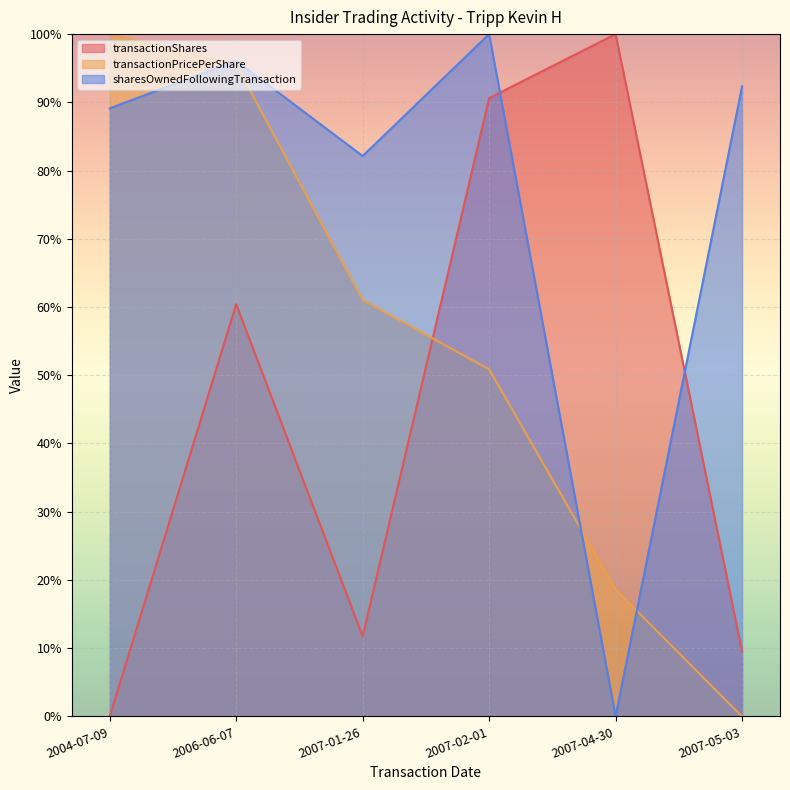

Where do sharesOwnedFollowingTransaction and transactionPricePerShare first cross each other?

2004-07-09 and 2006-06-07